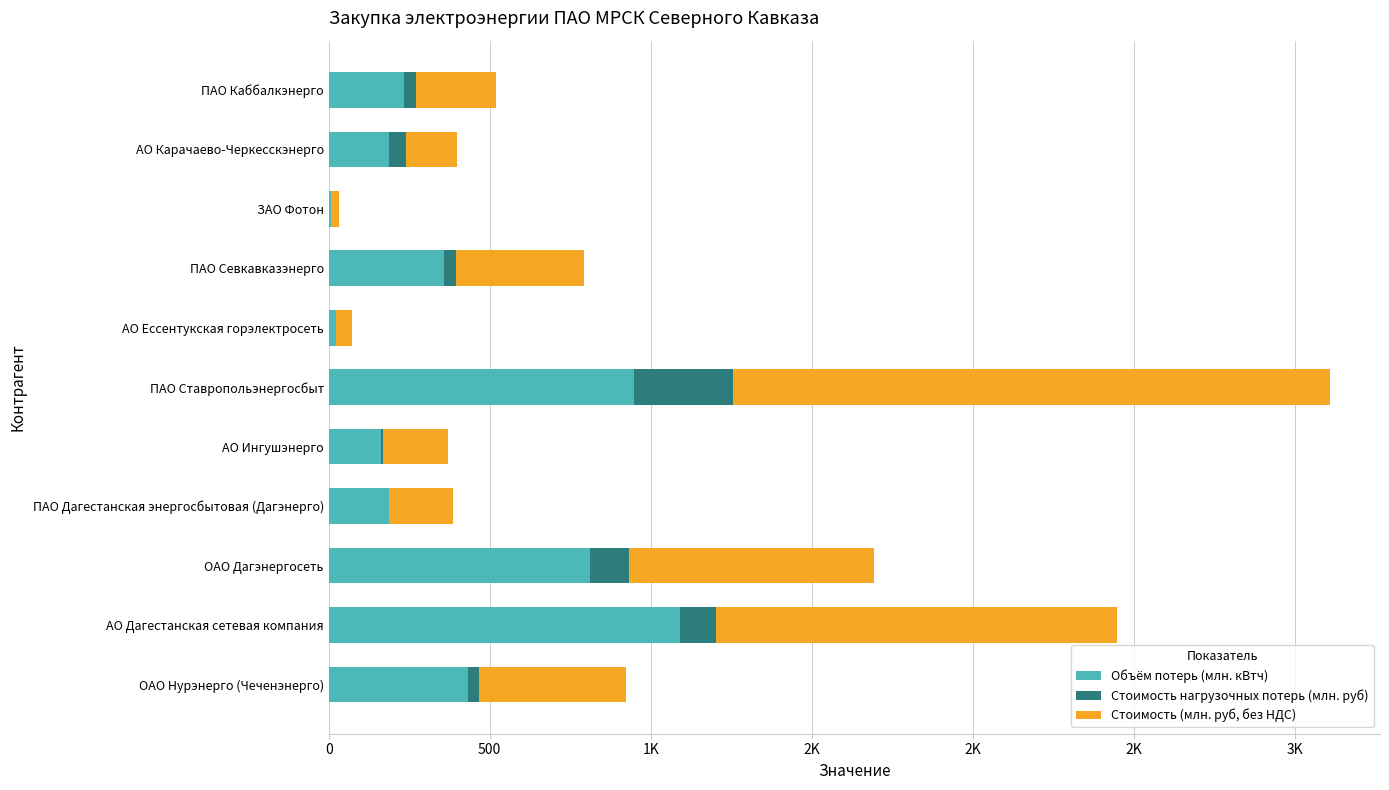

List the series in order of their overall mean, highest first.

Стоимость (млн. руб, без НДС), Объём потерь (млн. кВтч), Стоимость нагрузочных потерь (млн. руб)